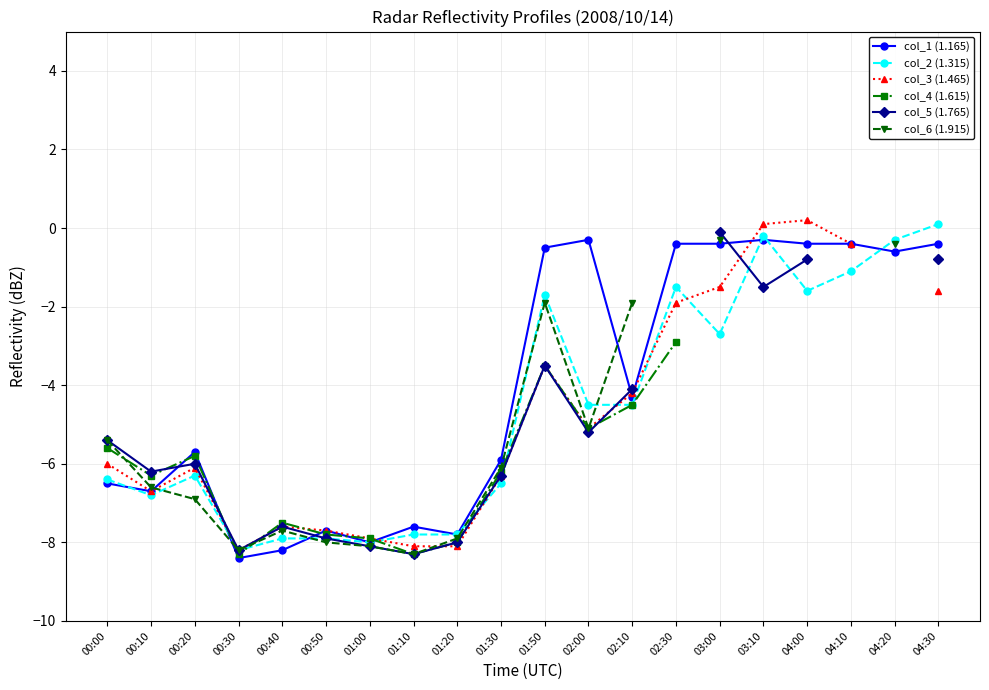

True or false: col_4 (1.615) has a value of -5.1 at 02:00.

True